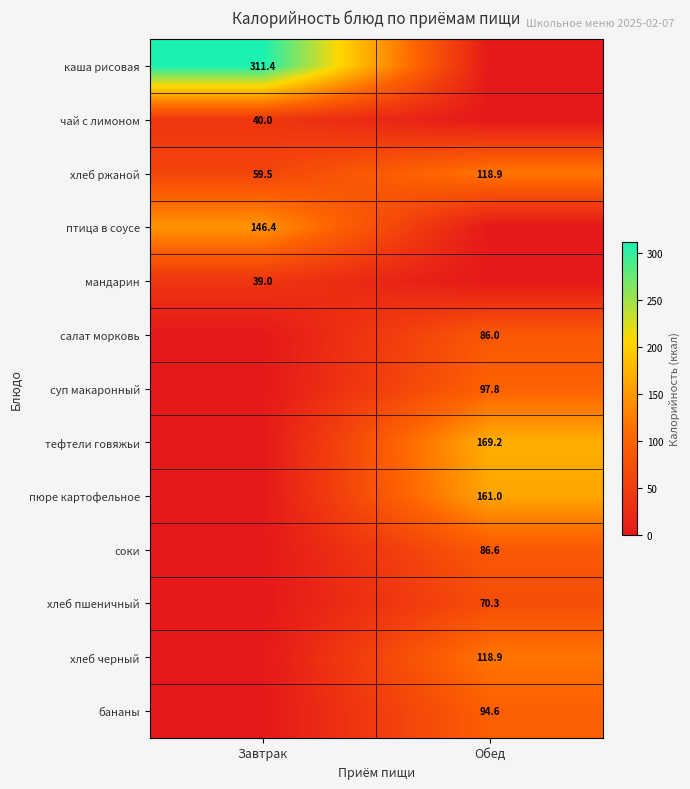

What is the difference between the highest and lowest values at Обед?

169.2